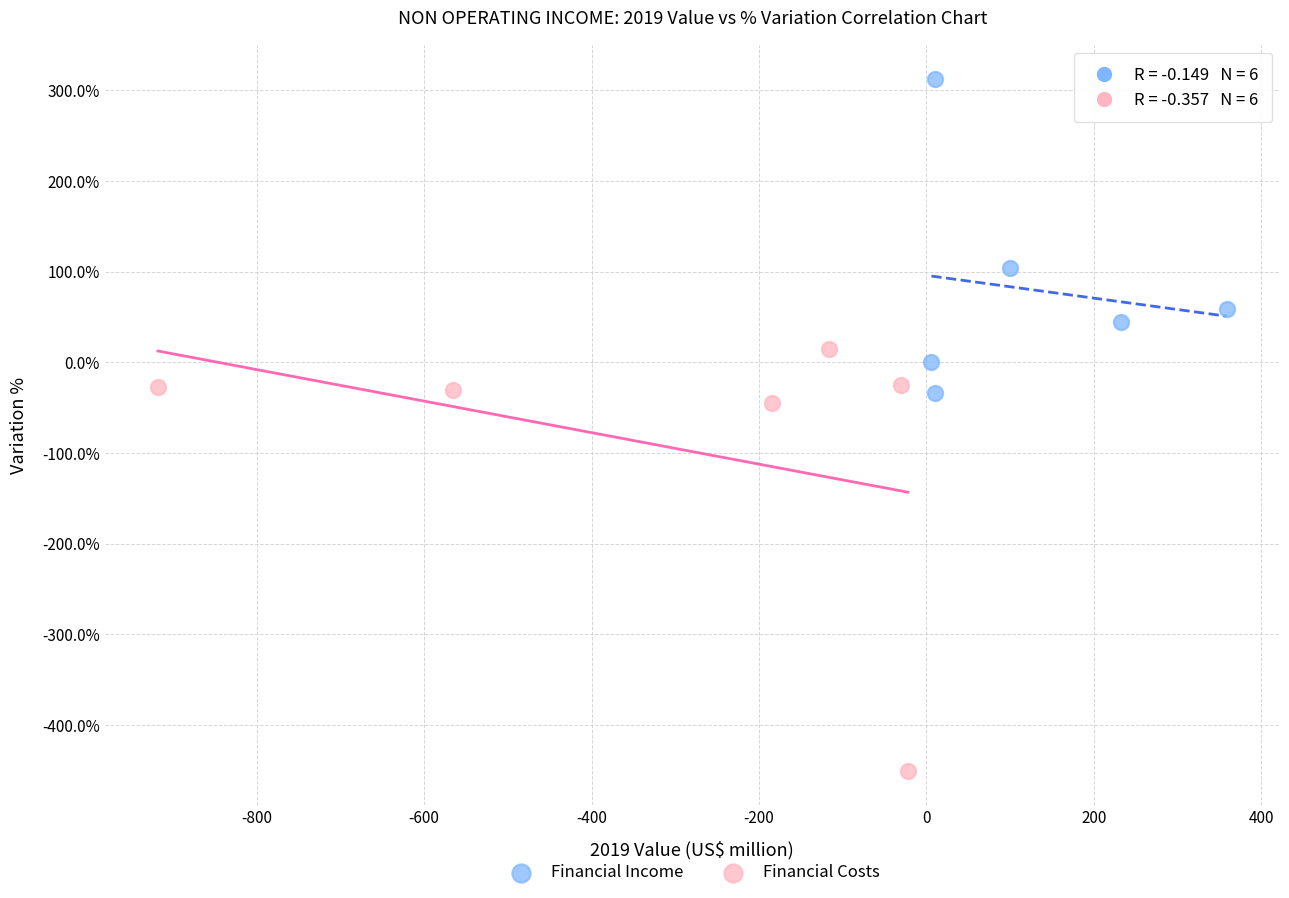

Which series has the widest spread of Y values?

Financial Costs